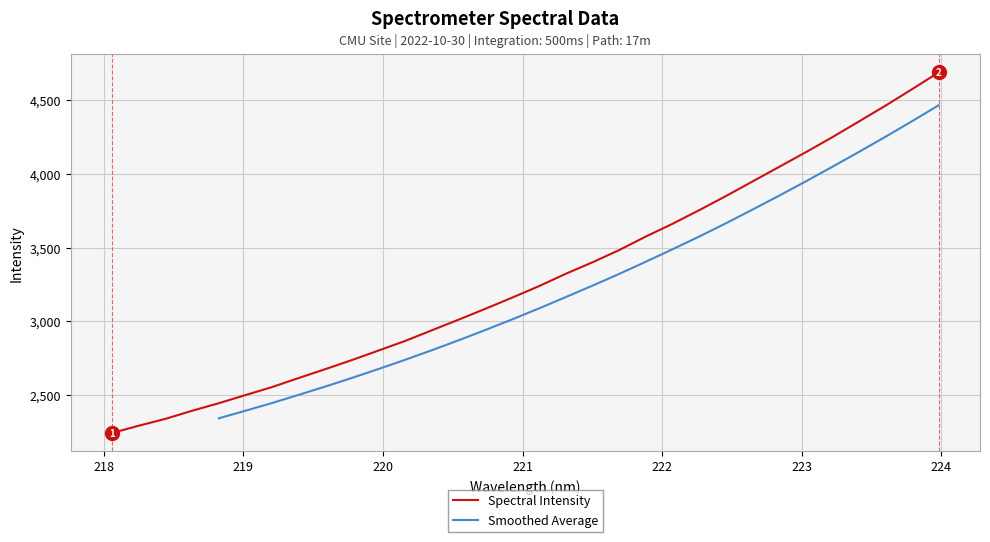

What is the value of the 6th point from the left?

2501.9